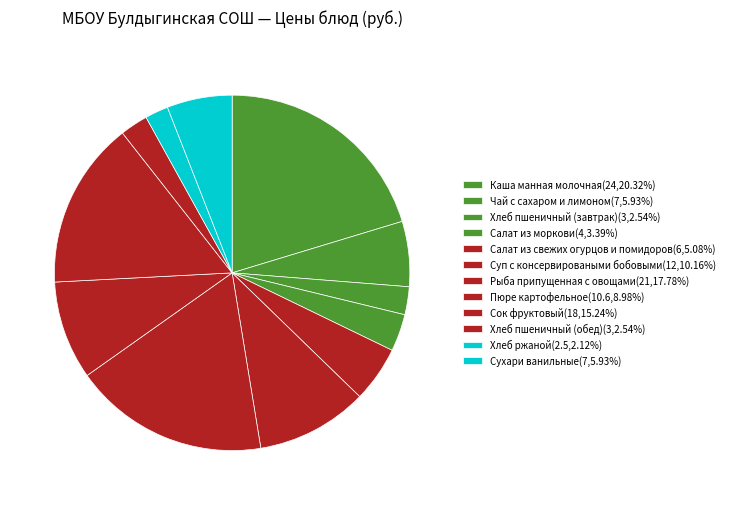

To the nearest percent, what portion does Рыба припущенная с овощами represent?

18%